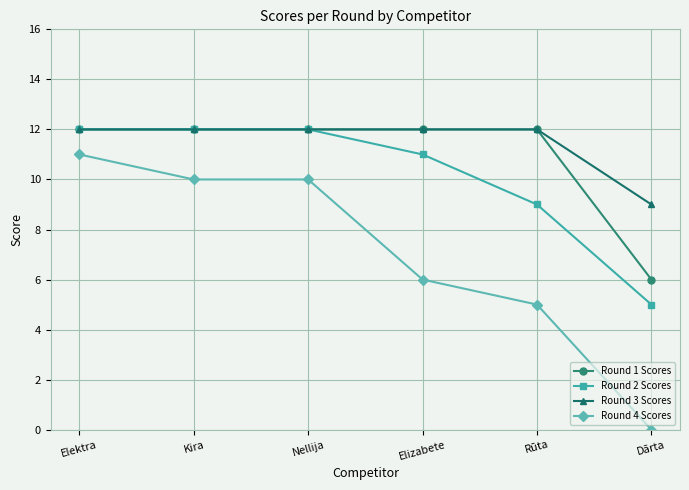

What is the minimum value for Round 2 Scores?

5